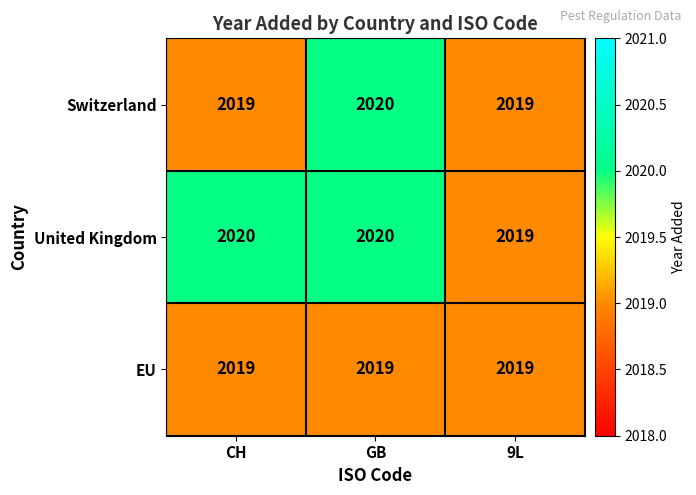

At which category is the sum across all series the highest?

GB